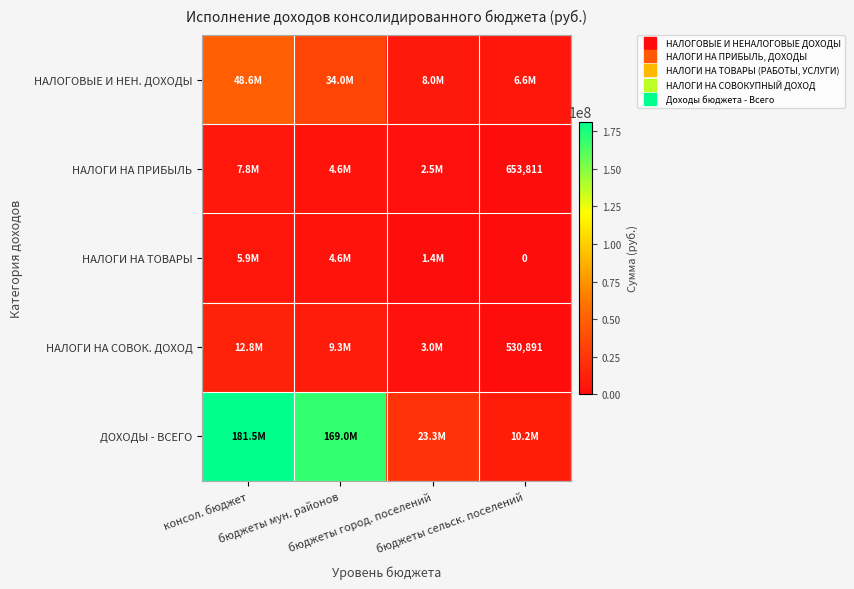

Is it true that НАЛОГОВЫЕ И НЕН. ДОХОДЫ equals 10963603.1 at консол. бюджет?

False